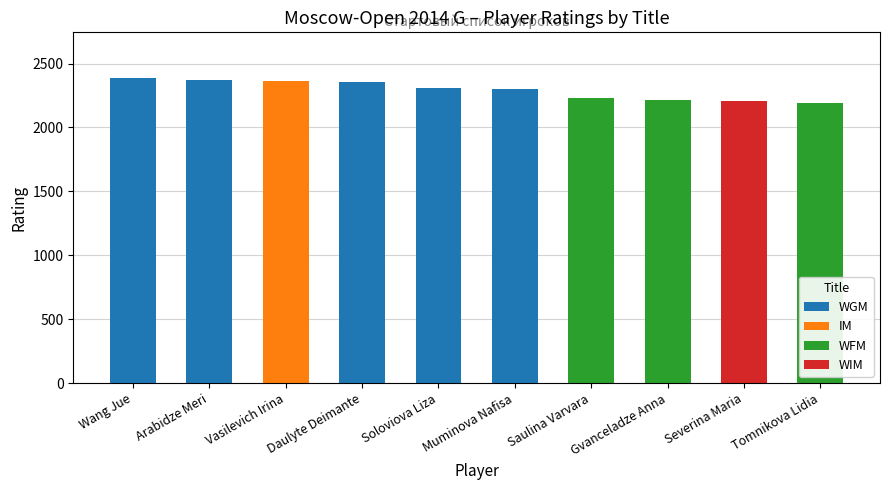

Is it true that WGM equals 3672 at Wang Jue?

False